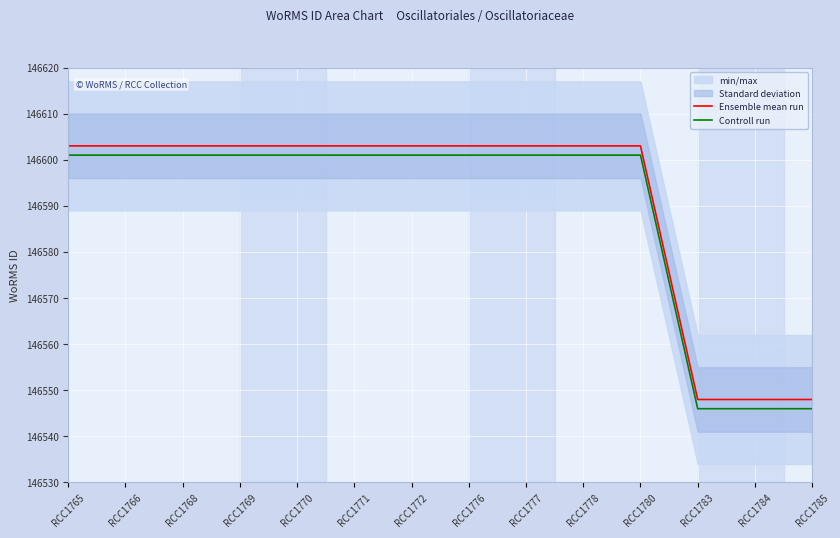

What is the value of the Ensemble mean run point at the 8th from the left?

146603